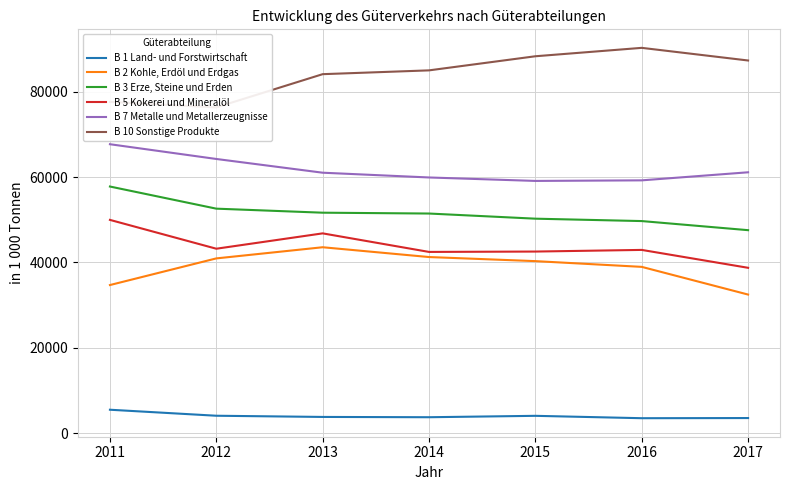

What is the spread (max minus min) of values at 2013?

80265.1